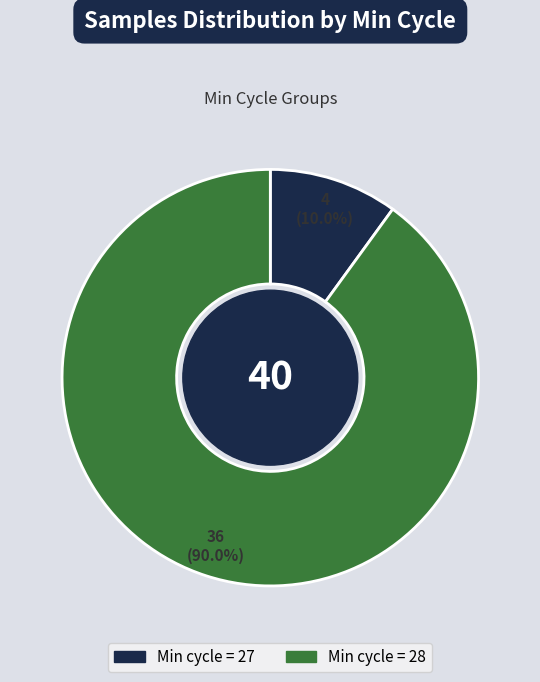

Between Min cycle = 27 and Min cycle = 28, which is larger?

Min cycle = 28